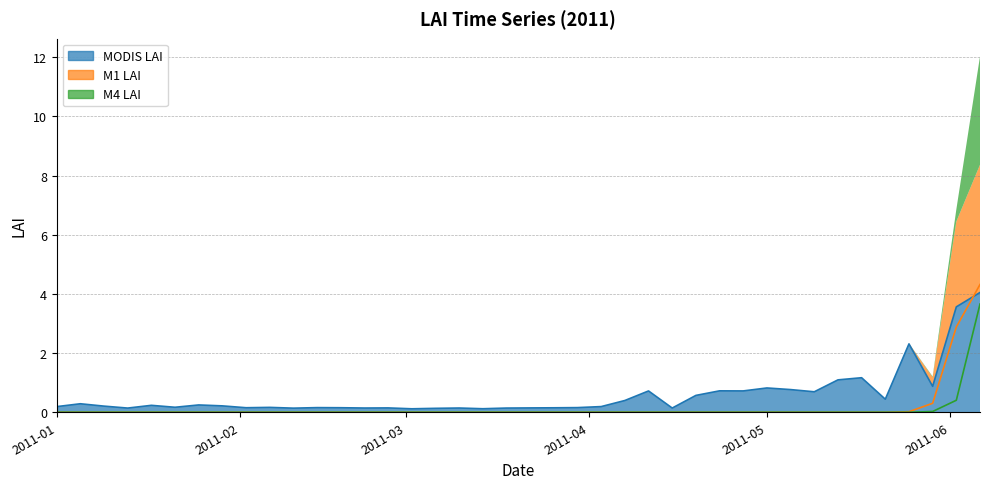

Rank the categories by MODIS LAI value from lowest to highest.

2011-03-02, 2011-03-14, 2011-03-06, 2011-02-10, 2011-01-13, 2011-03-18, 2011-04-15, 2011-02-22, 2011-03-10, 2011-03-22, 2011-02-26, 2011-03-26, 2011-02-18, 2011-02-02, 2011-02-14, 2011-03-30, 2011-02-06, 2011-01-21, 2011-01-01, 2011-04-03, 2011-01-09, 2011-01-29, 2011-01-17, 2011-01-25, 2011-01-05, 2011-04-07, 2011-05-21, 2011-04-19, 2011-05-09, 2011-04-11, 2011-04-27, 2011-04-23, 2011-05-05, 2011-05-01, 2011-05-29, 2011-05-13, 2011-05-17, 2011-05-25, 2011-06-02, 2011-06-06